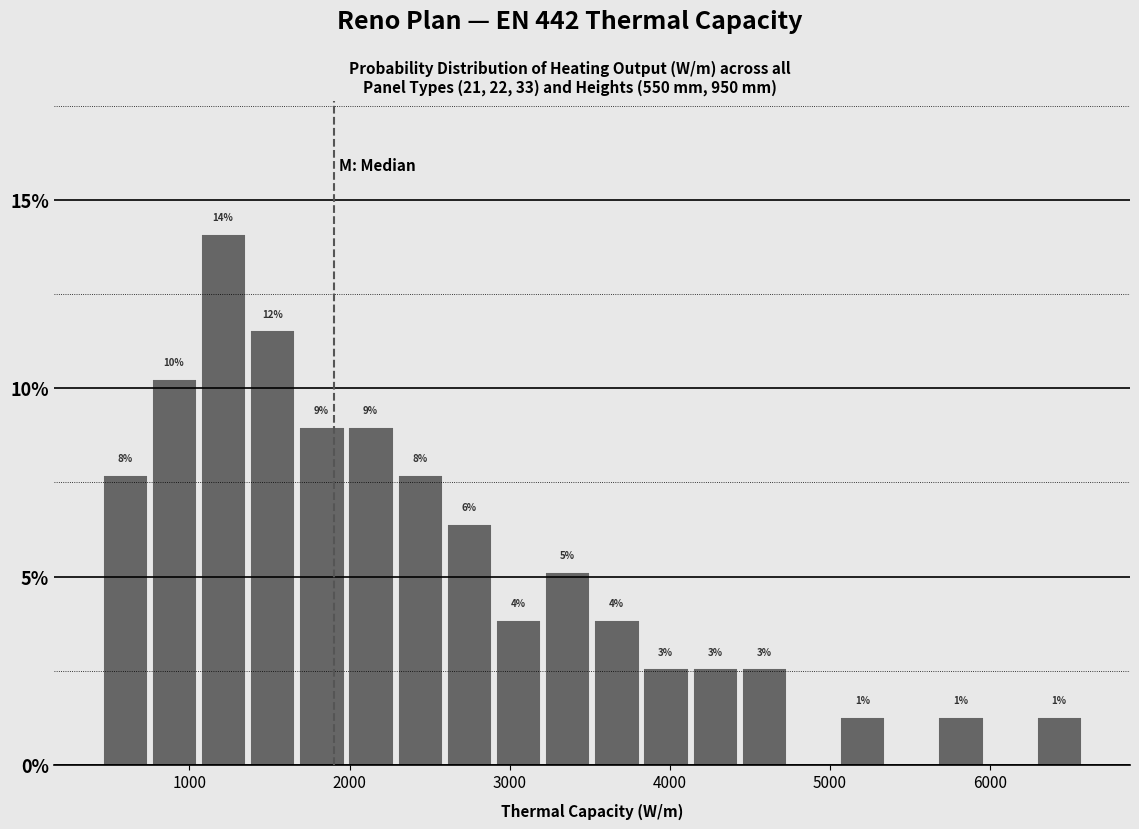

Around what value on the x-axis is the tallest bar? Give the approximate position of its centre, as read against the axis.

1200